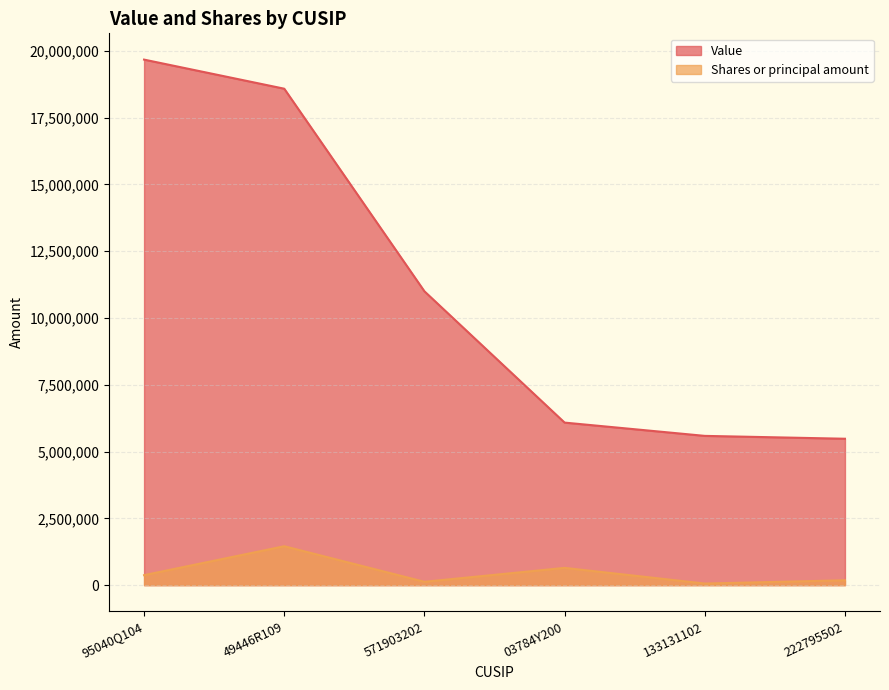

How many lines are shown in the chart?

2